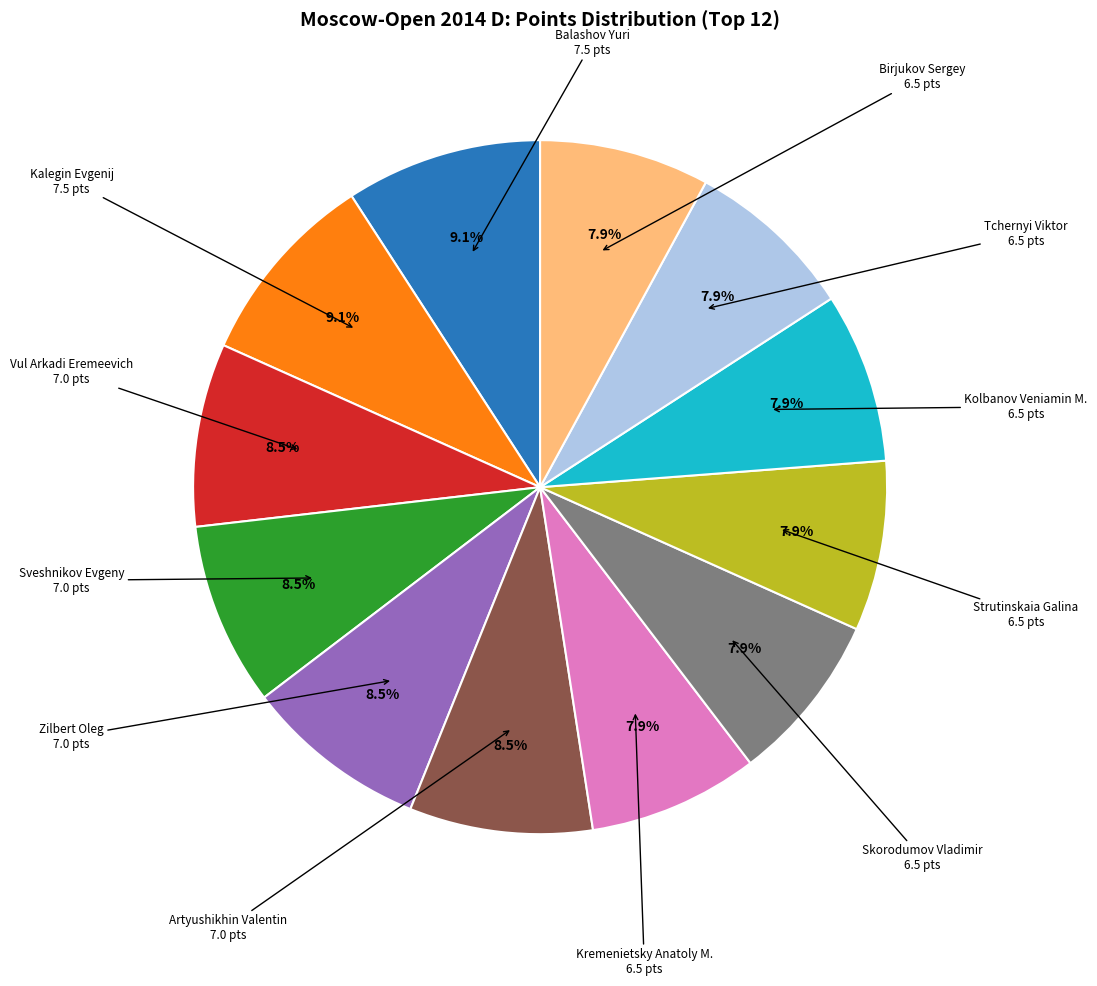

What percentage is NOT represented by Vul Arkadi Eremeevich?

91.5%